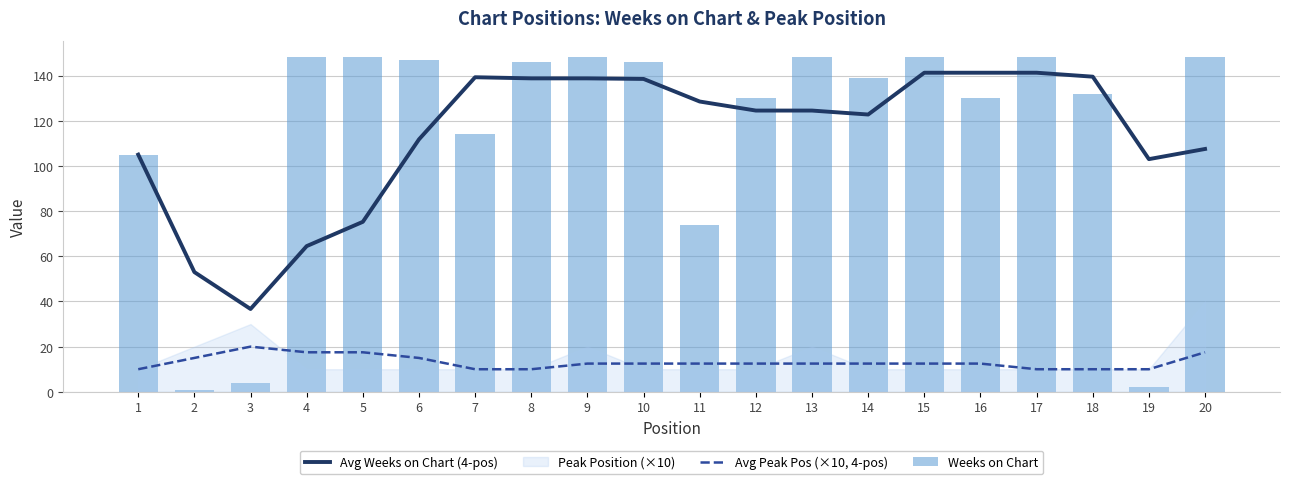

What is the difference between the Avg Peak Pos (×10, 4-pos) values at 8 and 5?

7.5